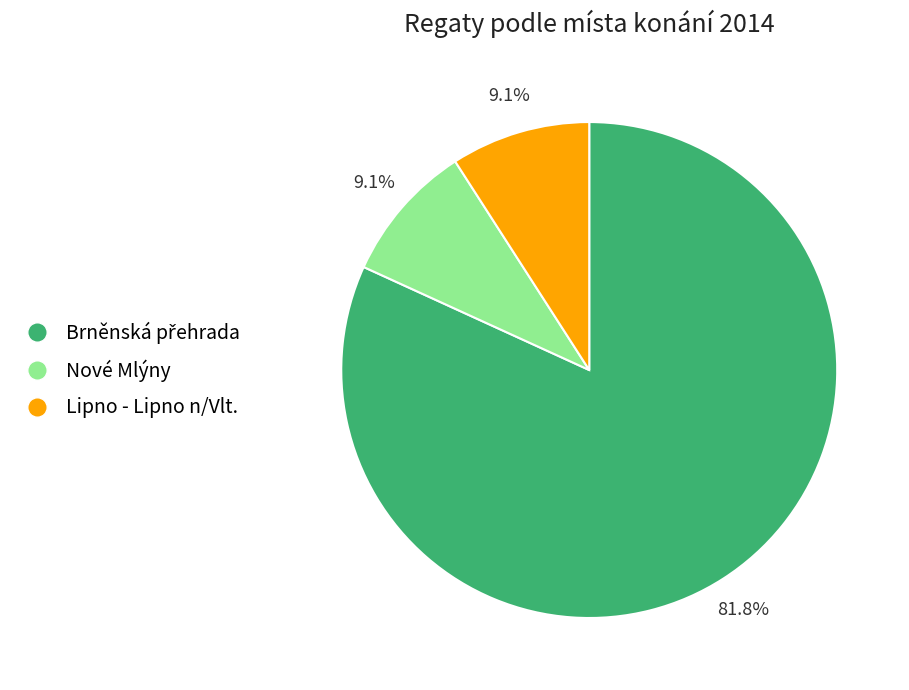

To the nearest percent, what percentage of the pie is Nové Mlýny?

9%